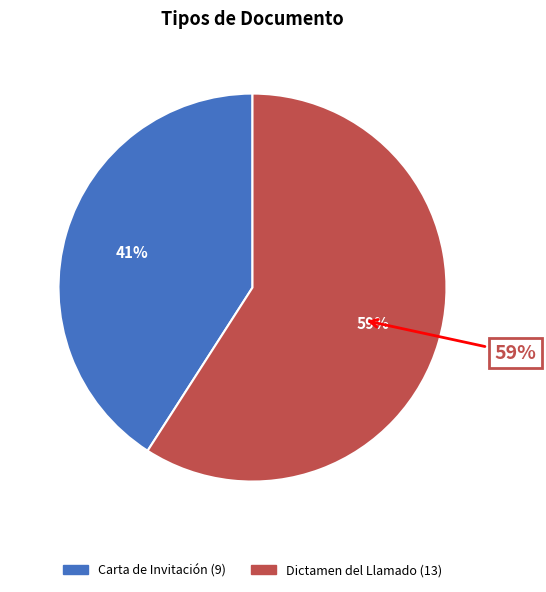

Is it true that Dictamen del Llamado is 59% of the pie?

True